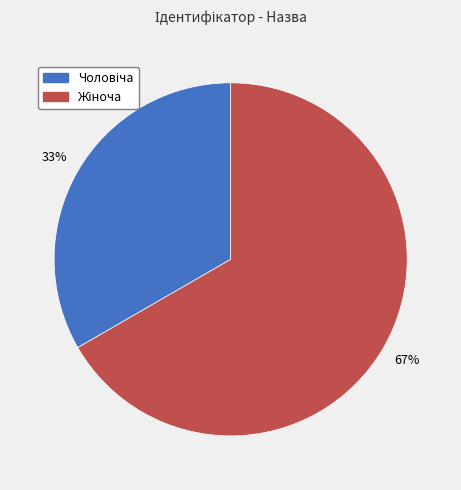

Count the number of slices in the pie.

2